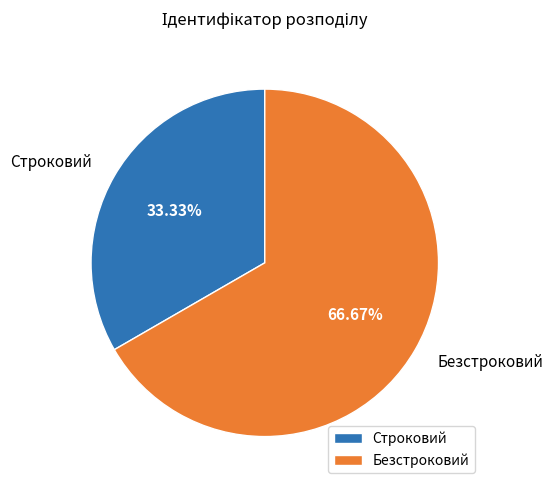

Is it true that Безстроковий is 61% of the pie?

False